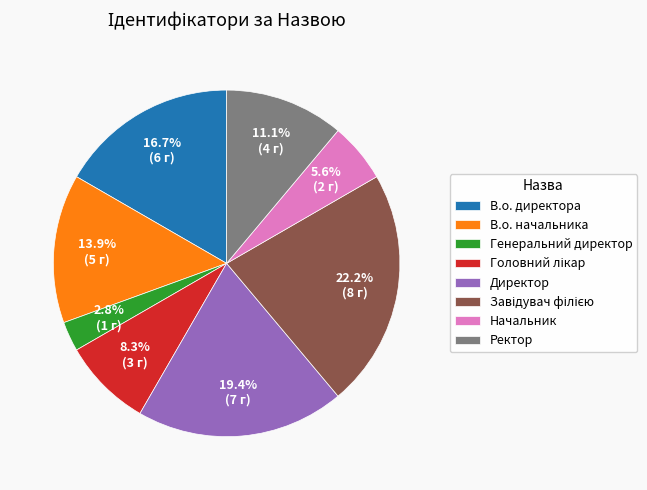

Which slice is the smallest?

Генеральний директор